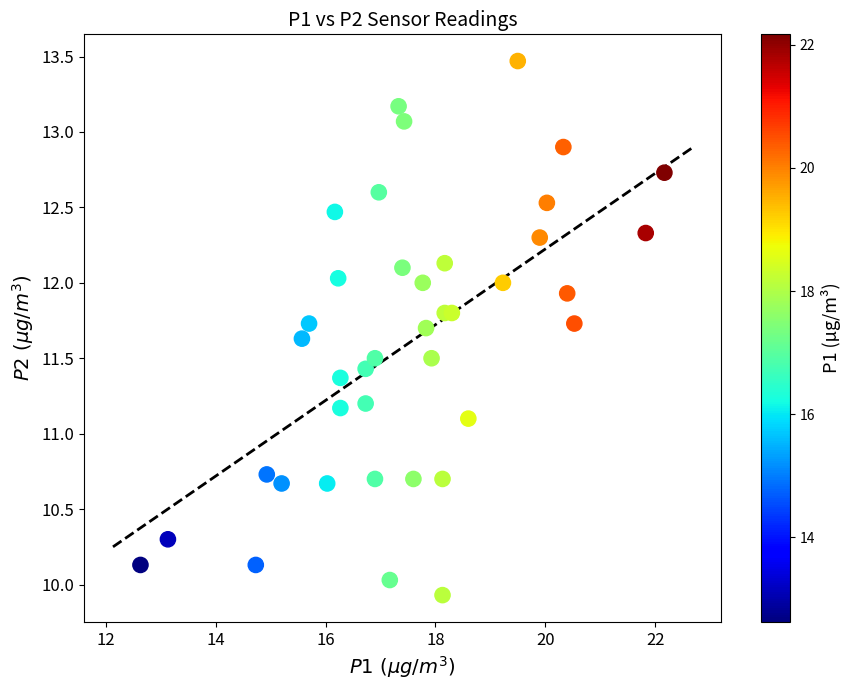

What is the range of X values (max minus min)?

9.5